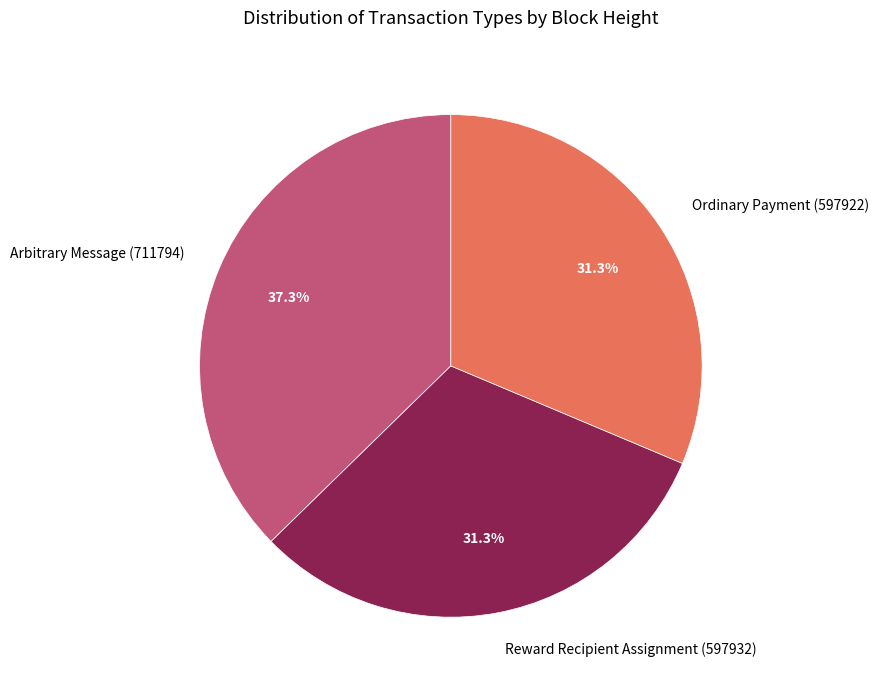

Is there a majority slice in this chart?

No